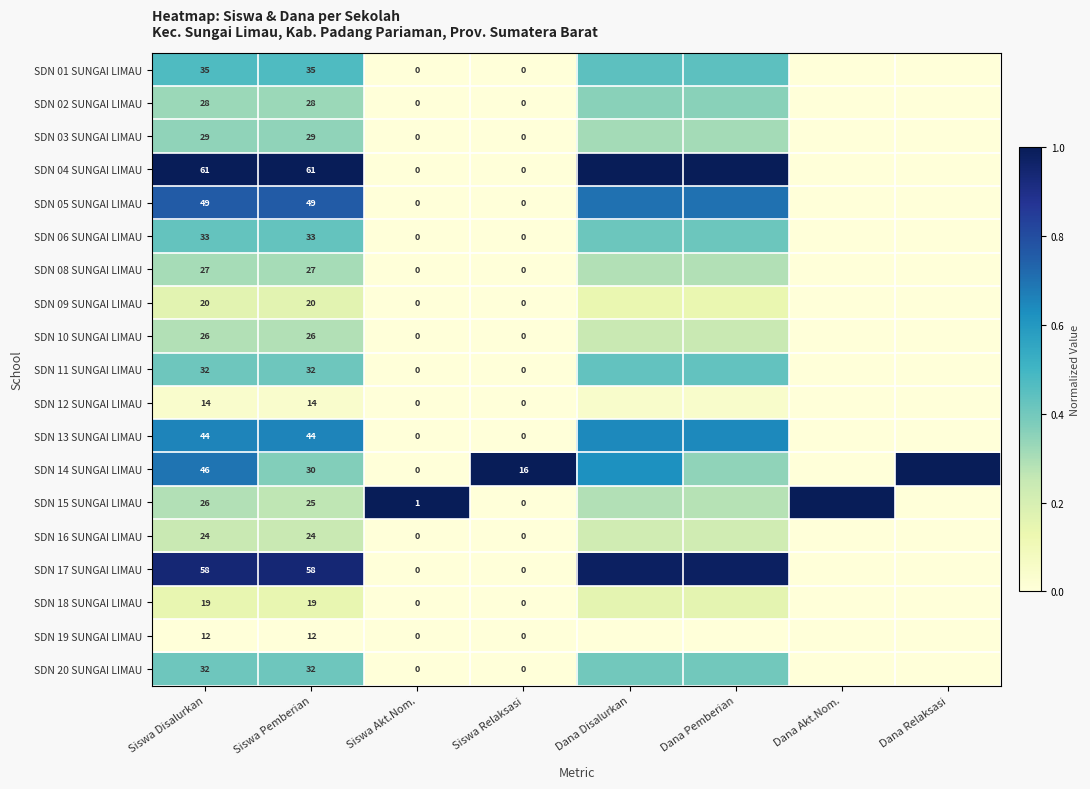

What is the total value across all series at Dana Pemberian?

7.4